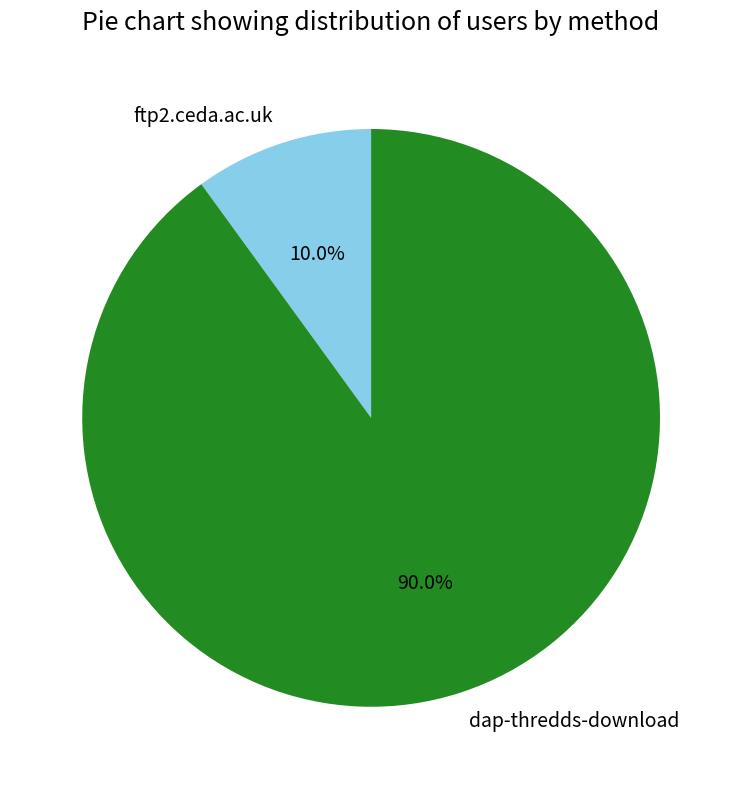

Do dap-thredds-download and ftp2.ceda.ac.uk together represent more than half of the pie?

Yes